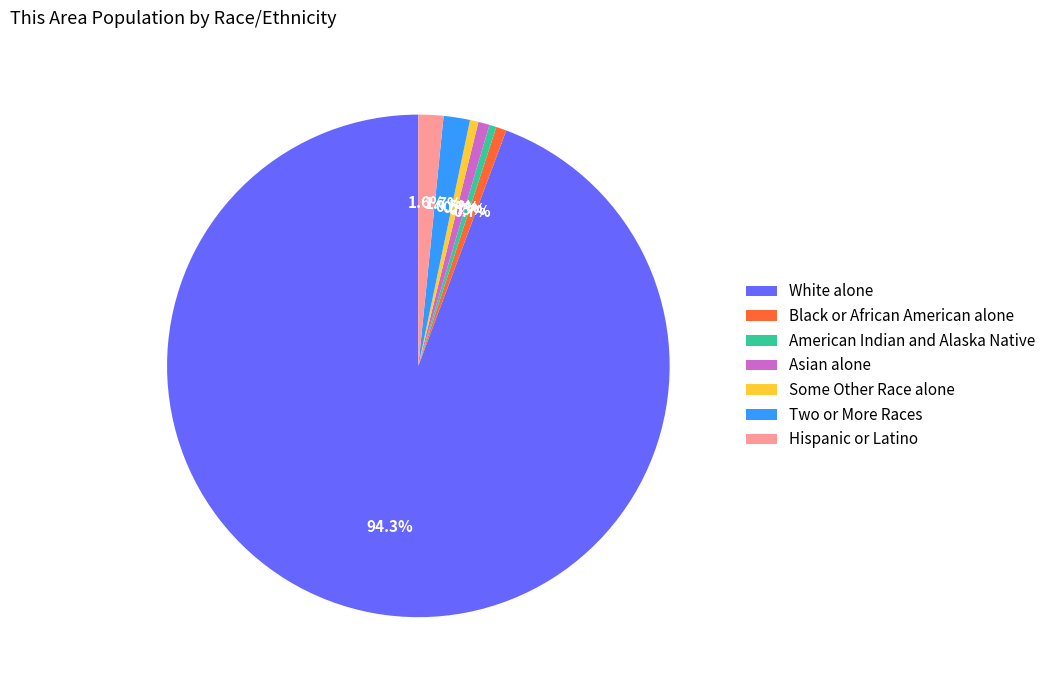

Combined, do American Indian and Alaska Native and Some Other Race alone account for over 50%?

No